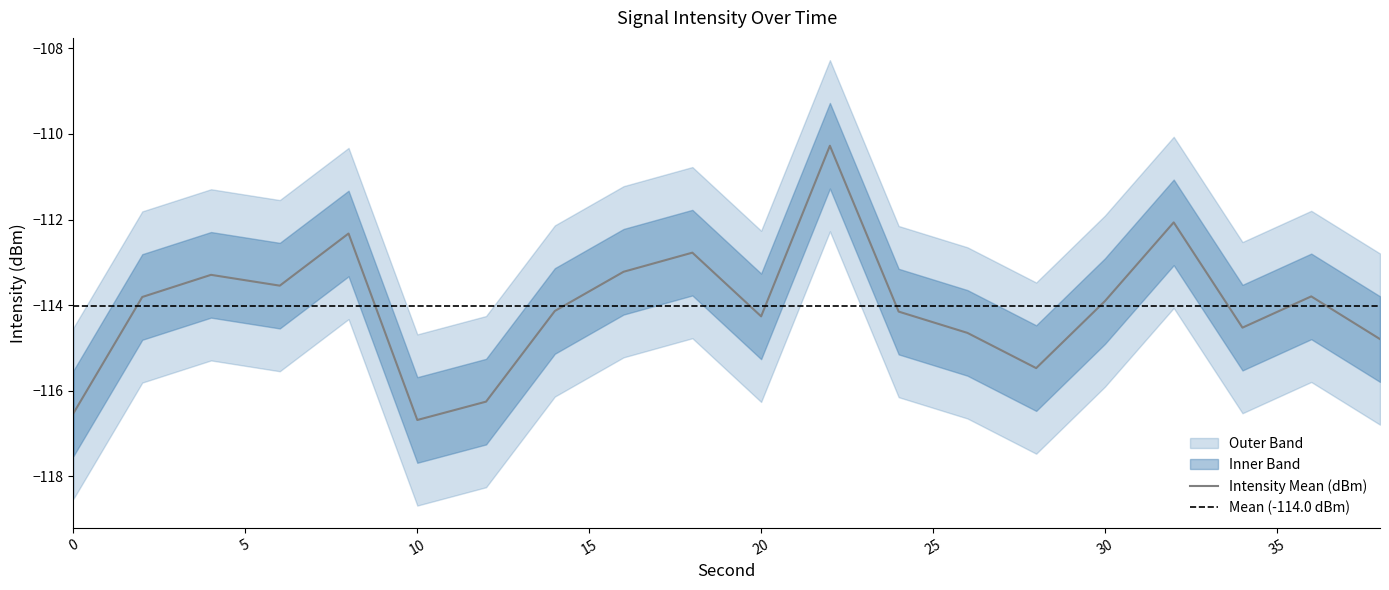

What is the maximum value for Outer Upper?

-108.3